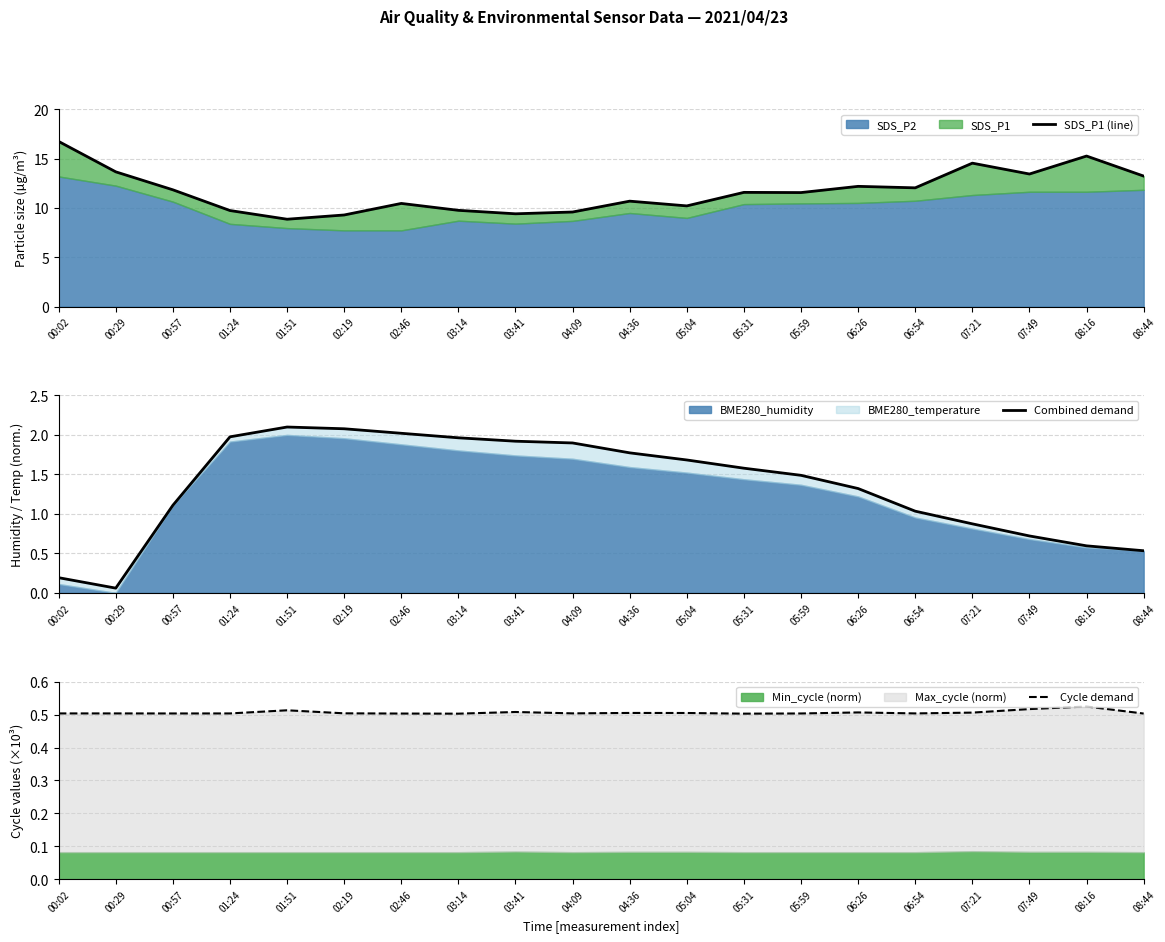

How many interior local valleys does the SDS_P1 (line) series have?

6